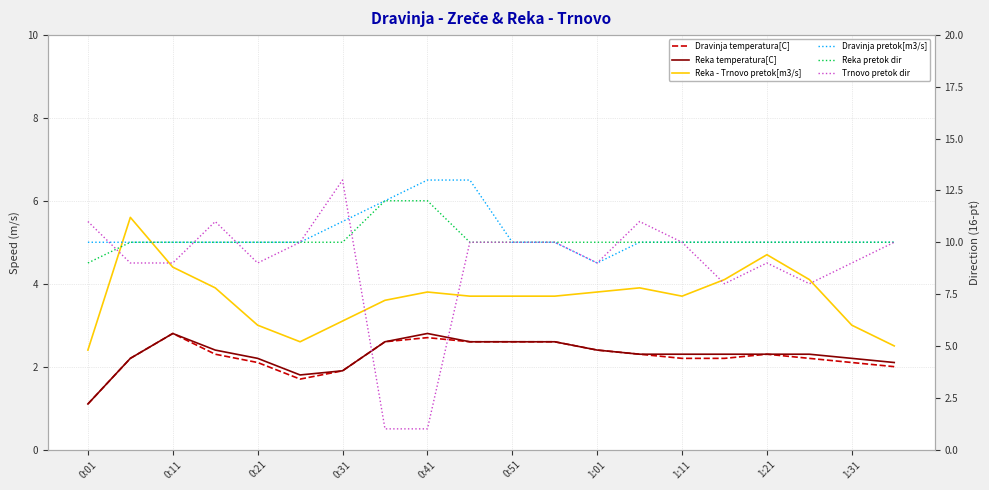

What is the highest value of the col_2 (dir) series?

13.0